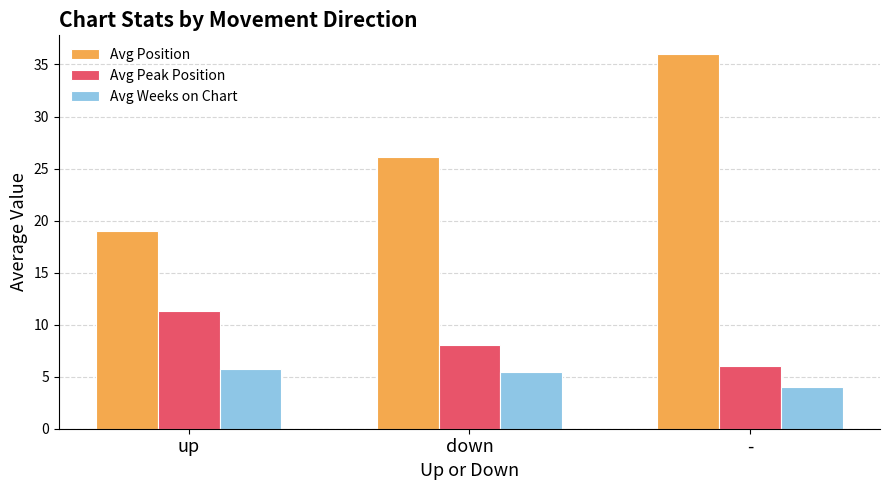

Rank the series at - from highest to lowest value.

Avg Position, Avg Peak Position, Avg Weeks on Chart